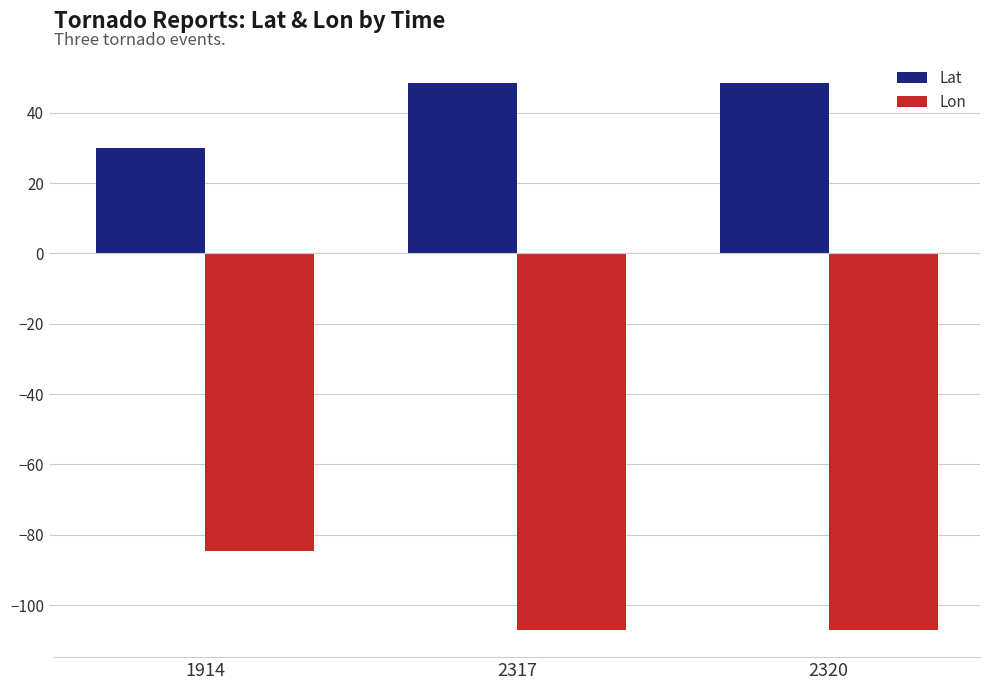

The value of Lat at 1914 is 29.9. True or false?

True